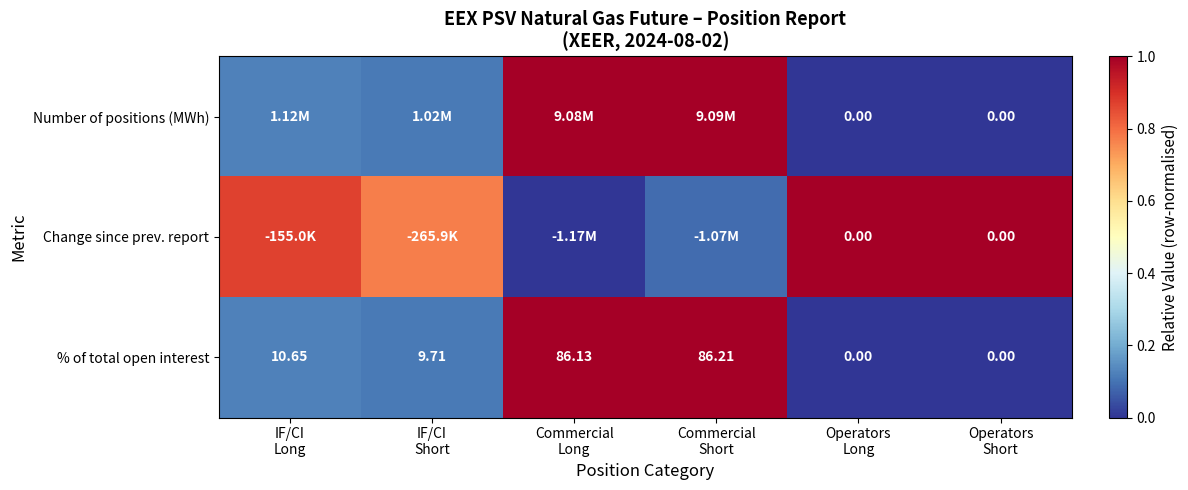

Where is % of total open interest nearest to the value 0?

Operators Long